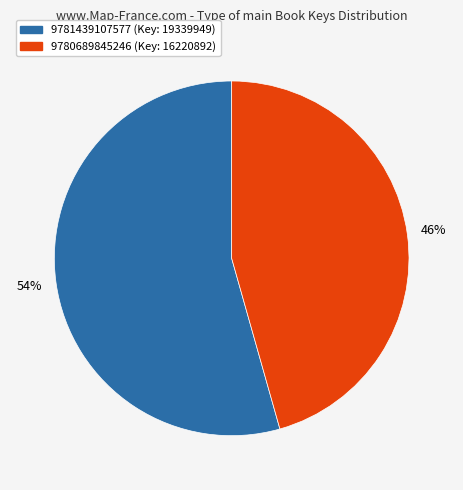

What is the ratio of the value at 9781439107577 (Key: 19339949) to the value at 9780689845246 (Key: 16220892)?

1.2